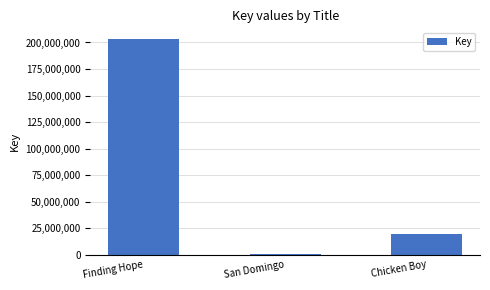

Read the value at Chicken Boy.

19336816